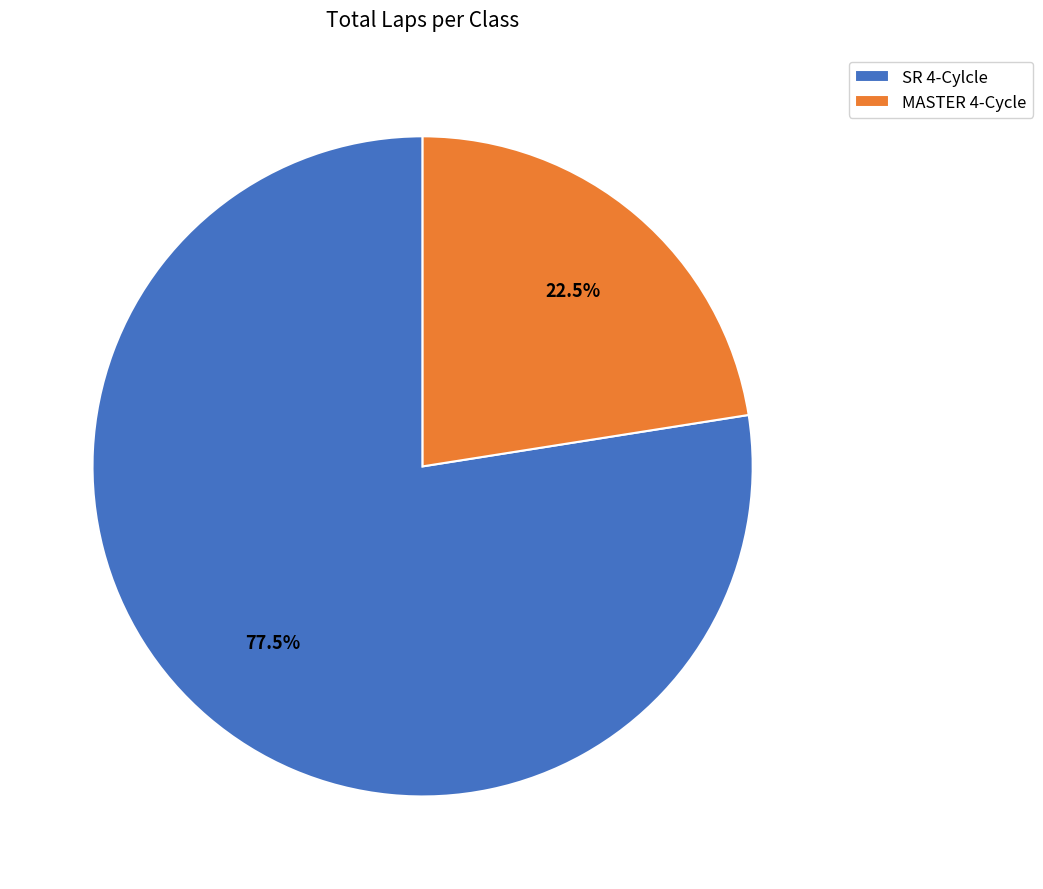

Count the number of slices in the pie.

2